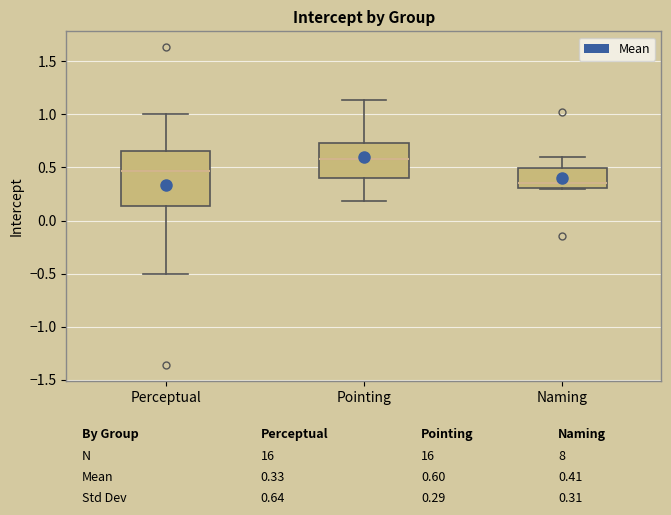

Comparing the boxes themselves (not the whiskers), which one is the tallest?

Perceptual